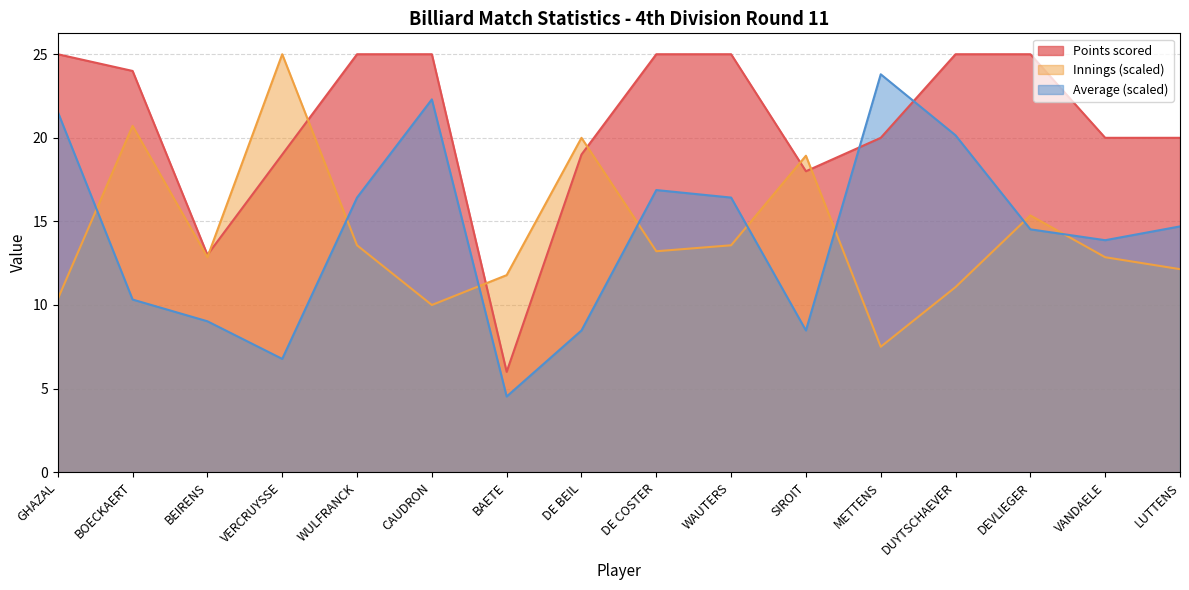

Which category has the lowest value in the Average (opponent) series?

BAETE